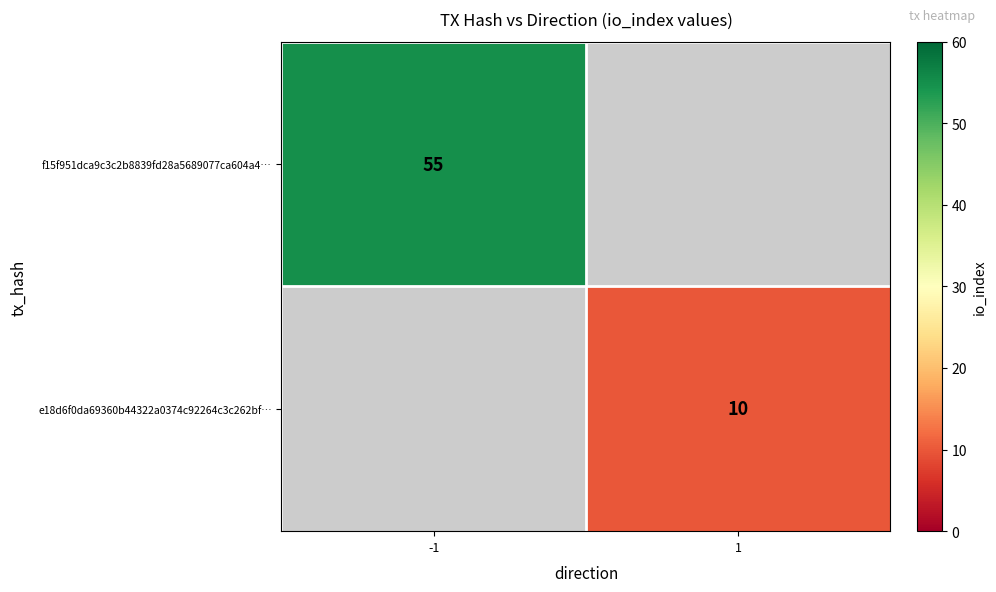

At how many categories does at least one series exceed 43?

1